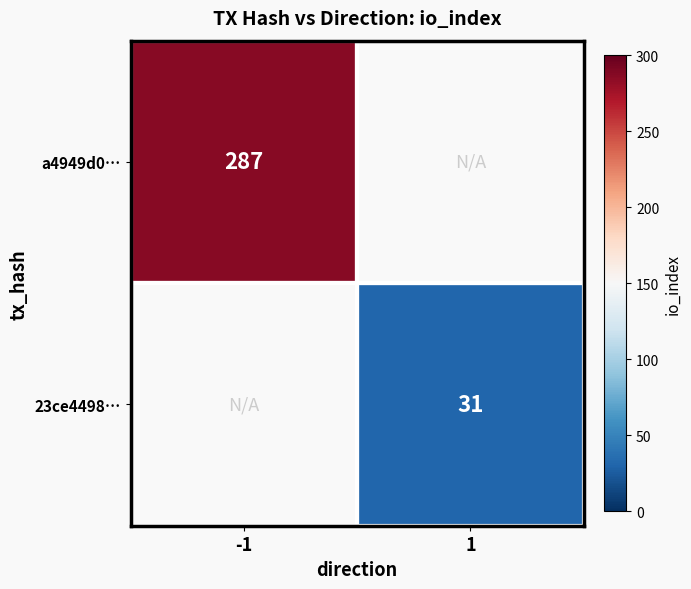

The 23ce4498… series shows 48 at 1. True or false?

False